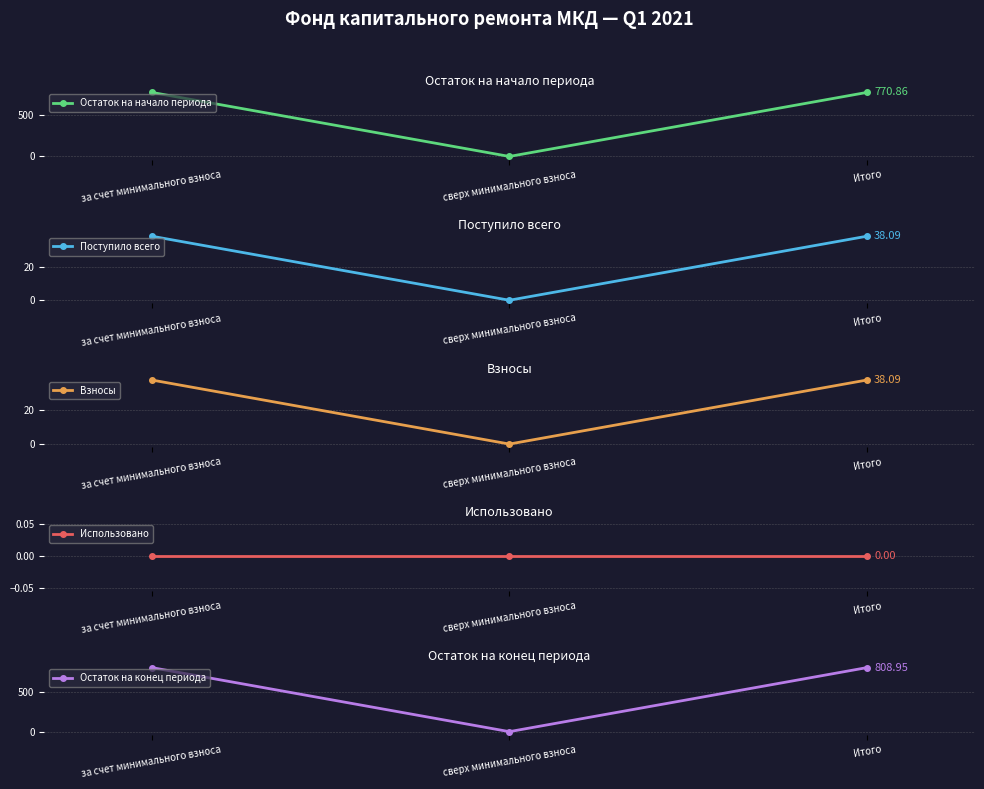

Which category has the highest value in the Остаток на начало периода series?

за счет минимального взноса